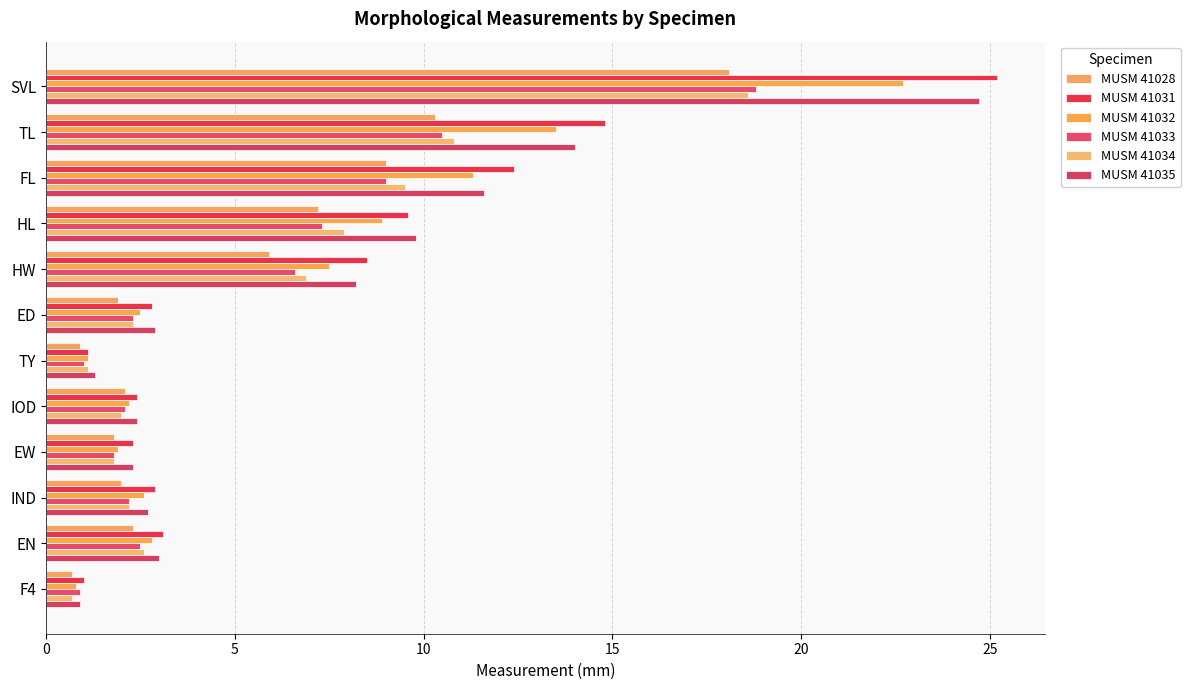

How many data points does each series have?

12